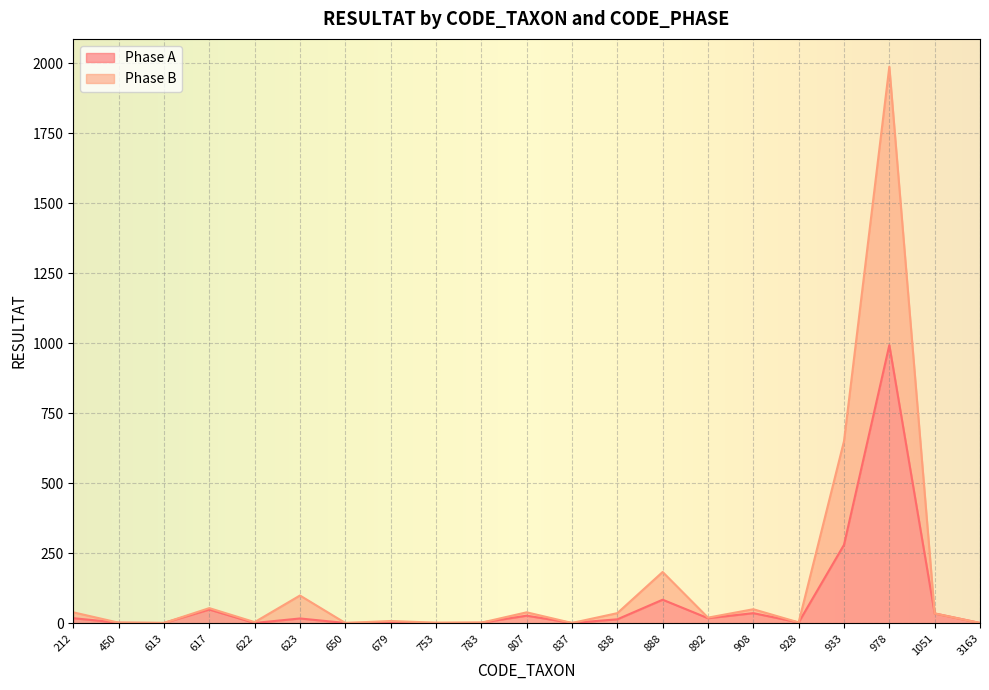

Reading right to left, list all the values displayed in this chart.

Phase A: 3163=1	1051=35	978=993	933=280	928=3	908=36	892=18	888=84	838=14	837=1	807=27	783=2	753=1	679=2	650=1	623=17	622=1	617=49	613=1	450=2	212=18
Phase B: 3163=1	1051=35	978=1987	933=650	928=3	908=50	892=20	888=183	838=36	837=1	807=39	783=2	753=2	679=8	650=1	623=99	622=4	617=54	613=1	450=2	212=39